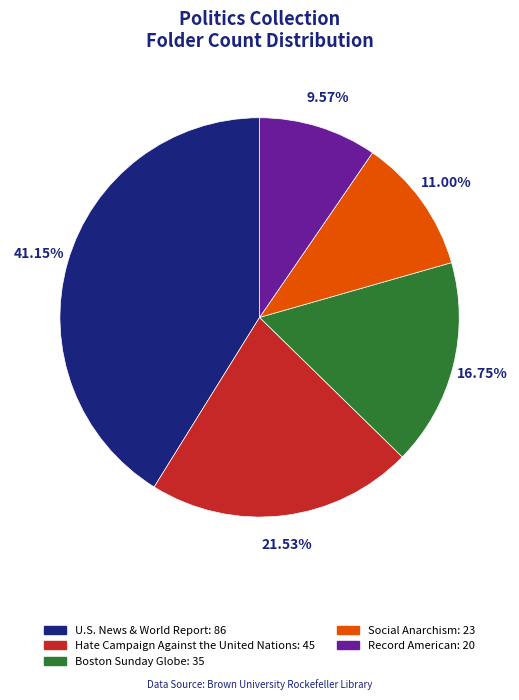

To the nearest percent, what percentage of the pie is Record American?

10%